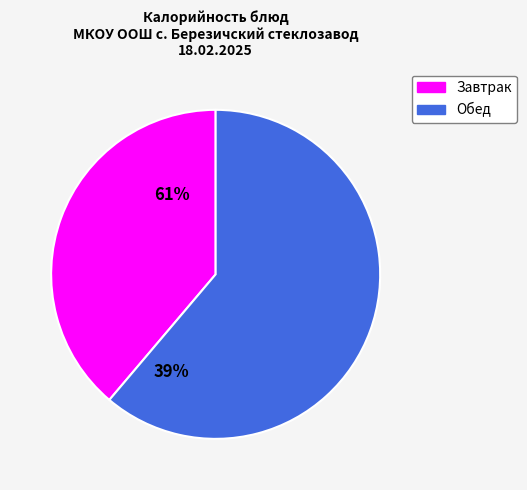

Does any single category account for the majority?

Yes